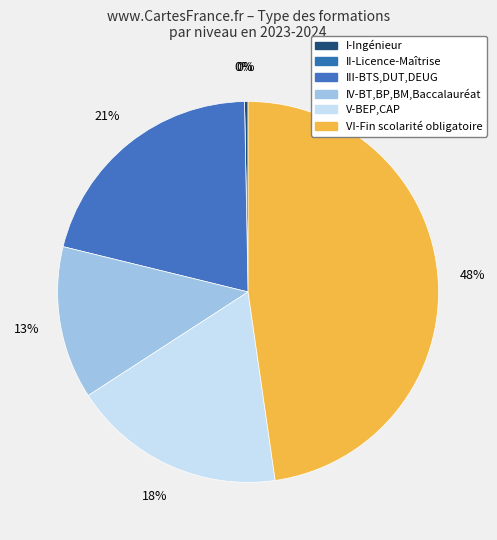

Is the sum of 7 and 5 greater than half?

No